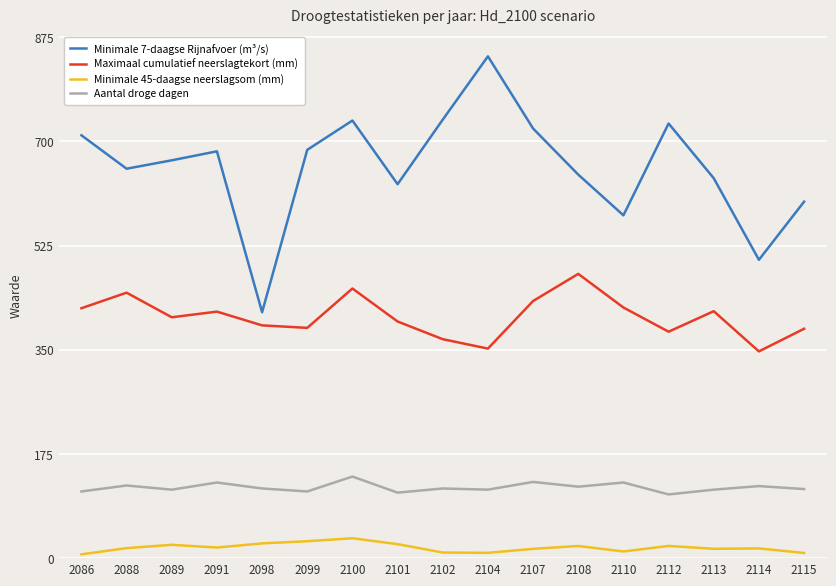

Is this an area chart (filled region under the line)?

No